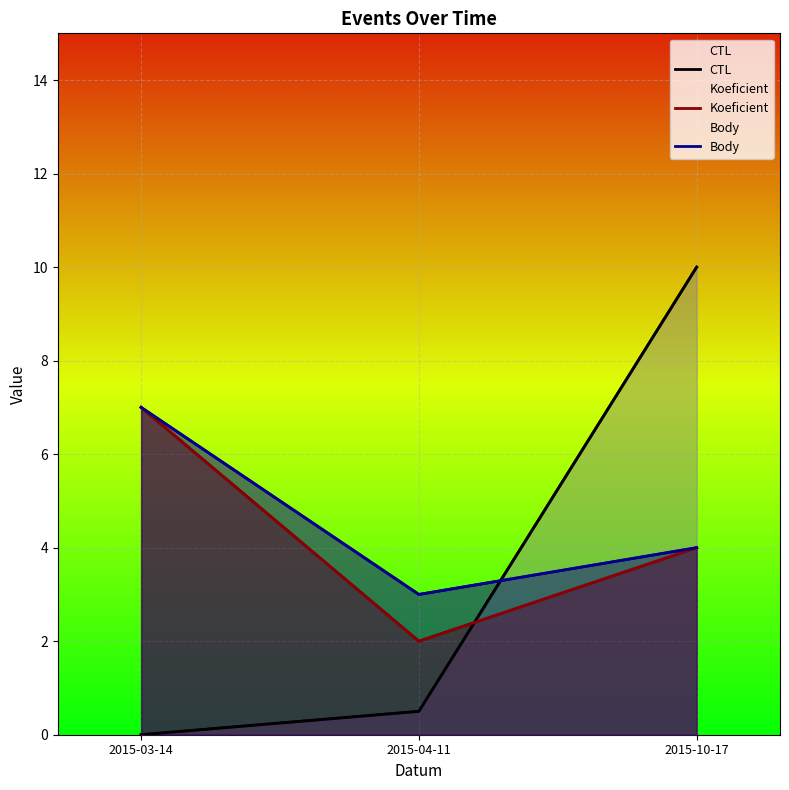

What position from the left is 2015-04-11?

2